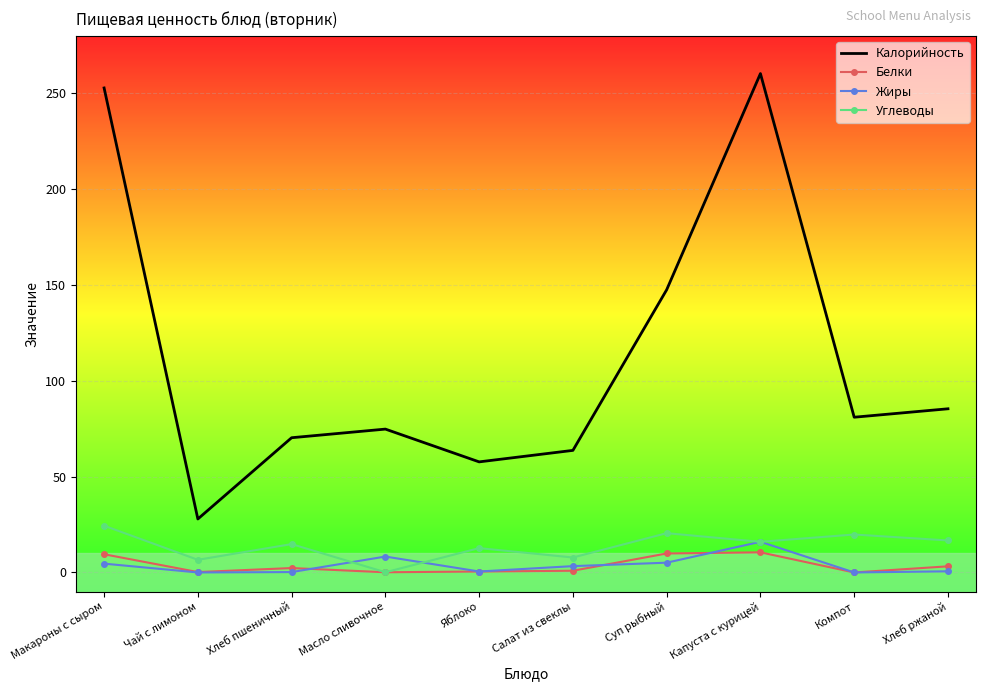

Which series has the largest range (max minus min)?

Калорийность